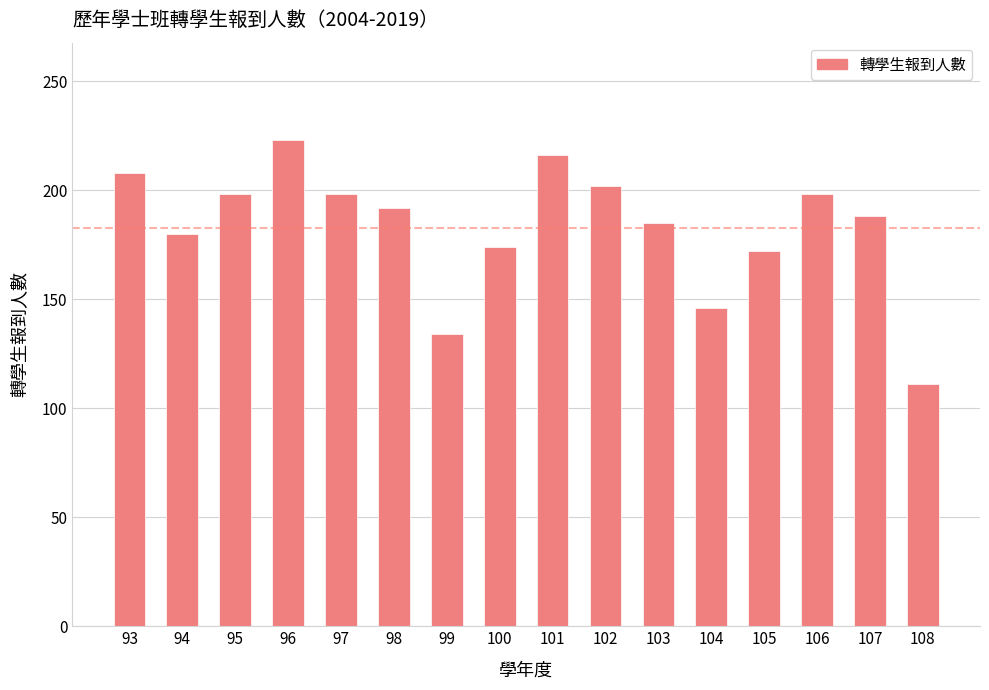

Which category has the lowest value across all series?

108